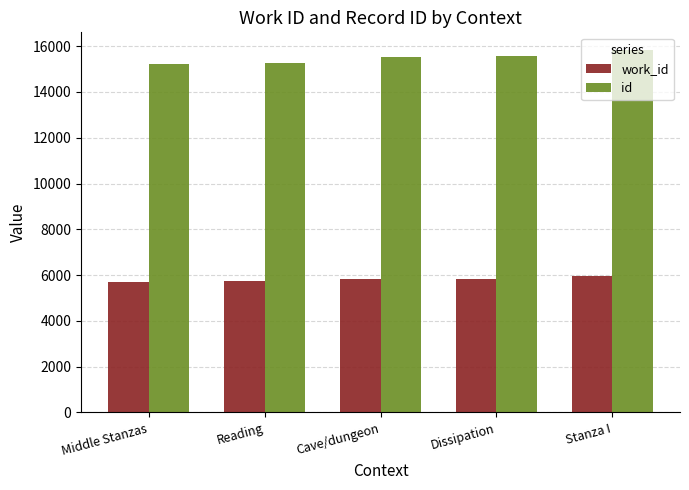

What is the difference between the maximum and minimum values in the id series?

578